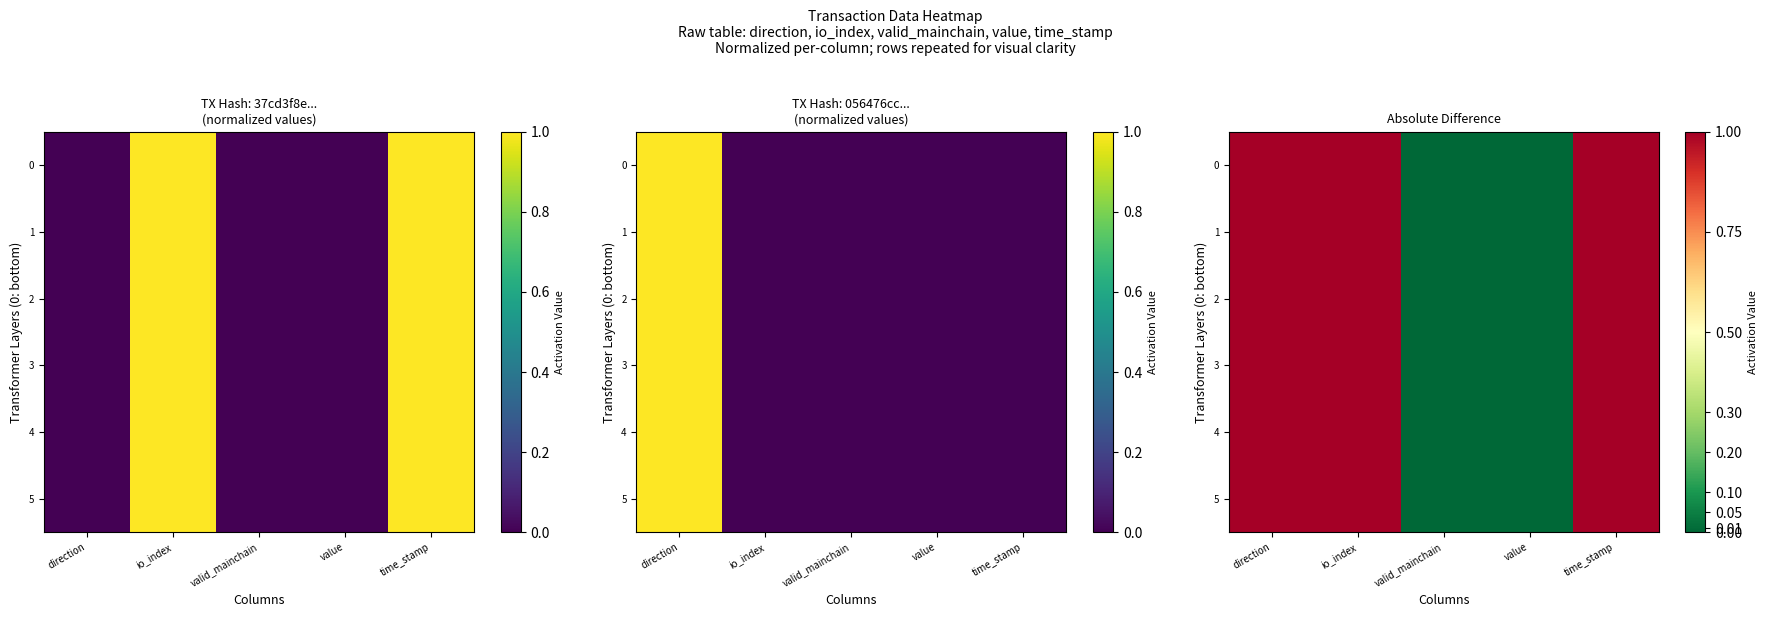

Is it true that 3 equals 0 at value?

True